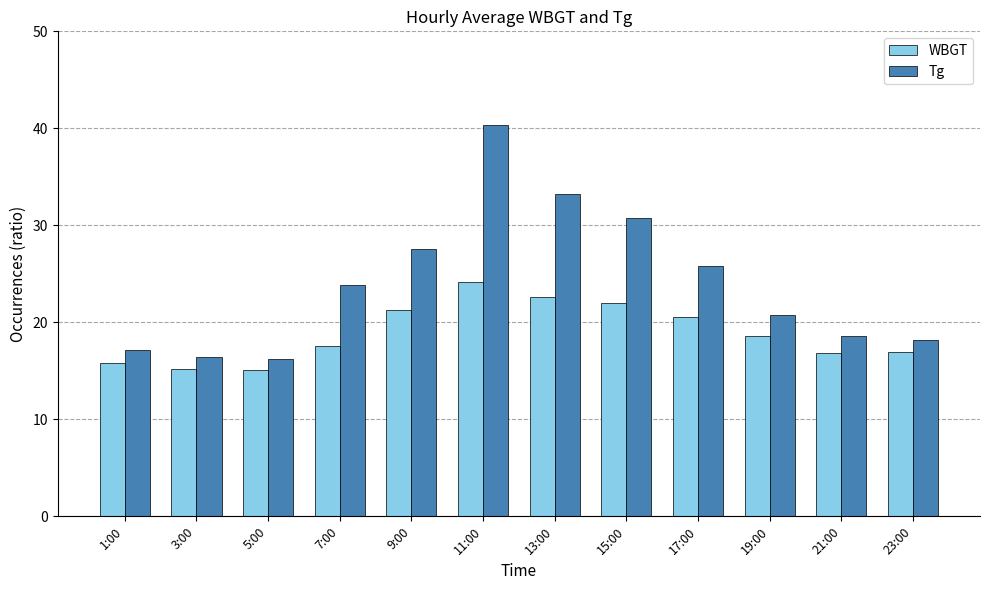

What value does the Tg series have at 15:00?

30.8